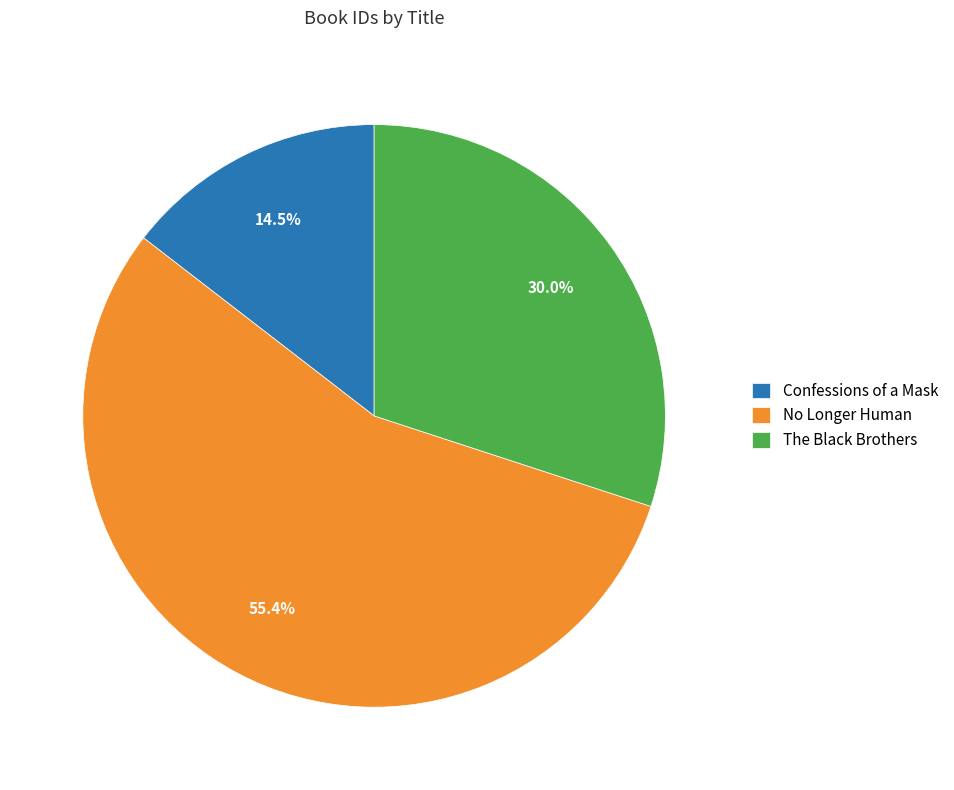

Which category has the smallest portion of the pie?

Confessions of a Mask